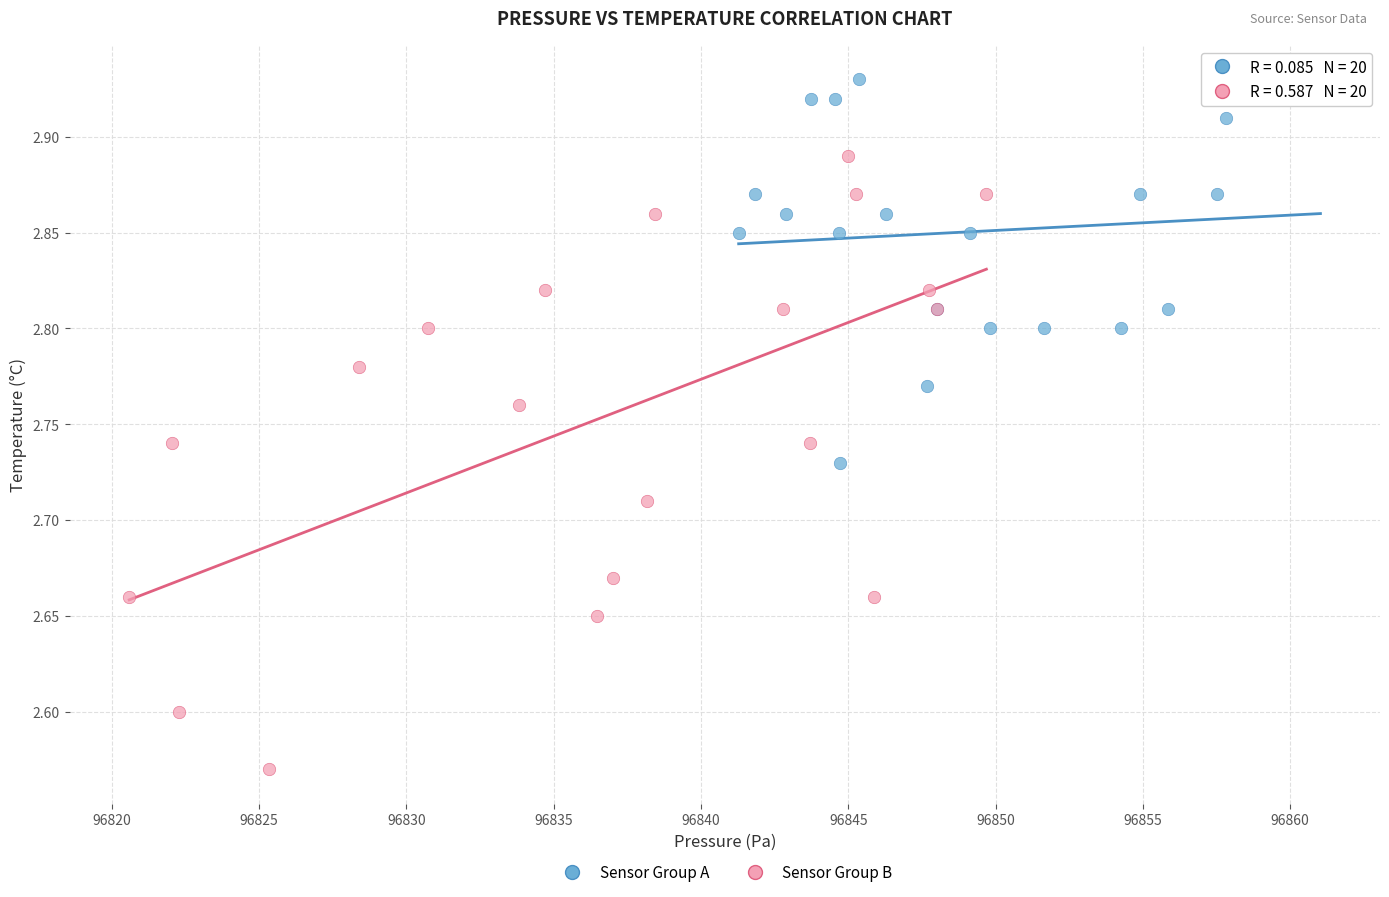

Which series reaches the maximum Y coordinate?

Sensor Group A